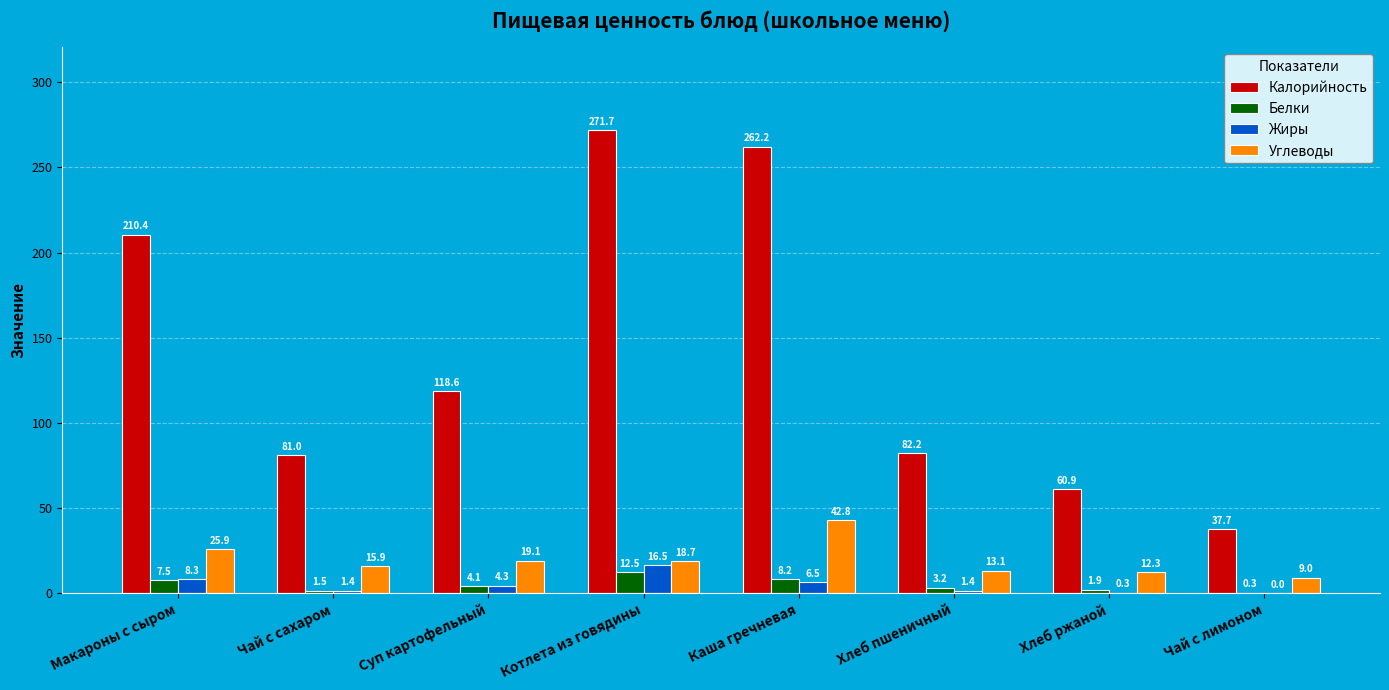

What is the total value across all series at Чай с лимоном?

47.0